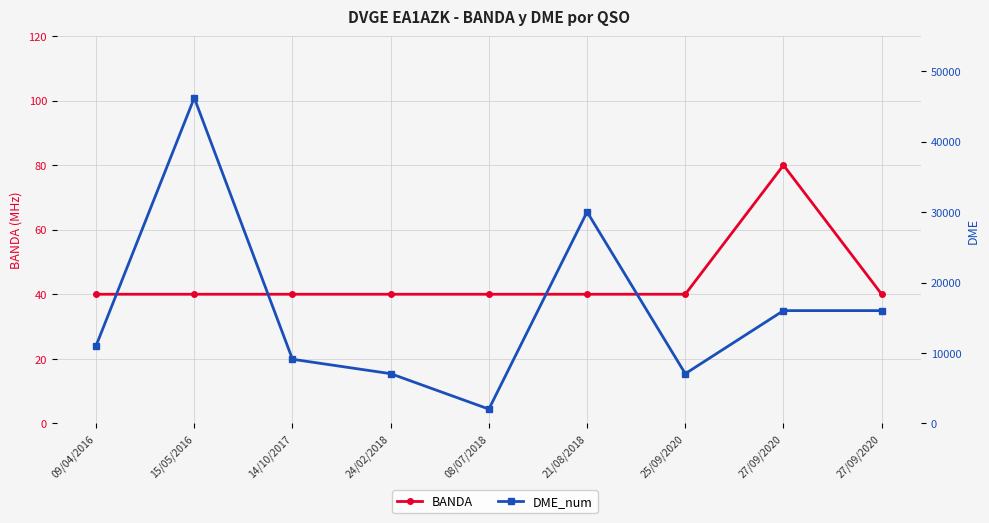

What is the sum of all BANDA values?

400